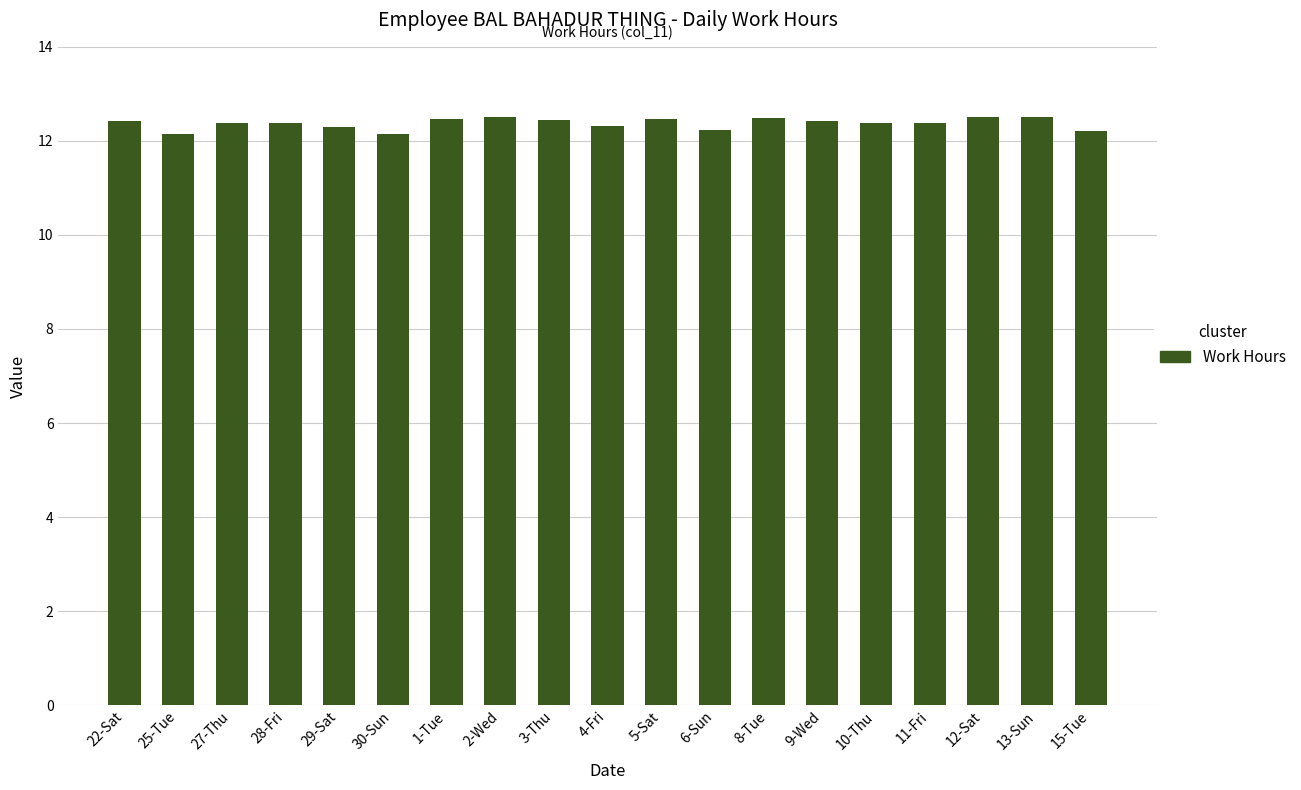

What is the approximate value at 5-Sat?

12.5